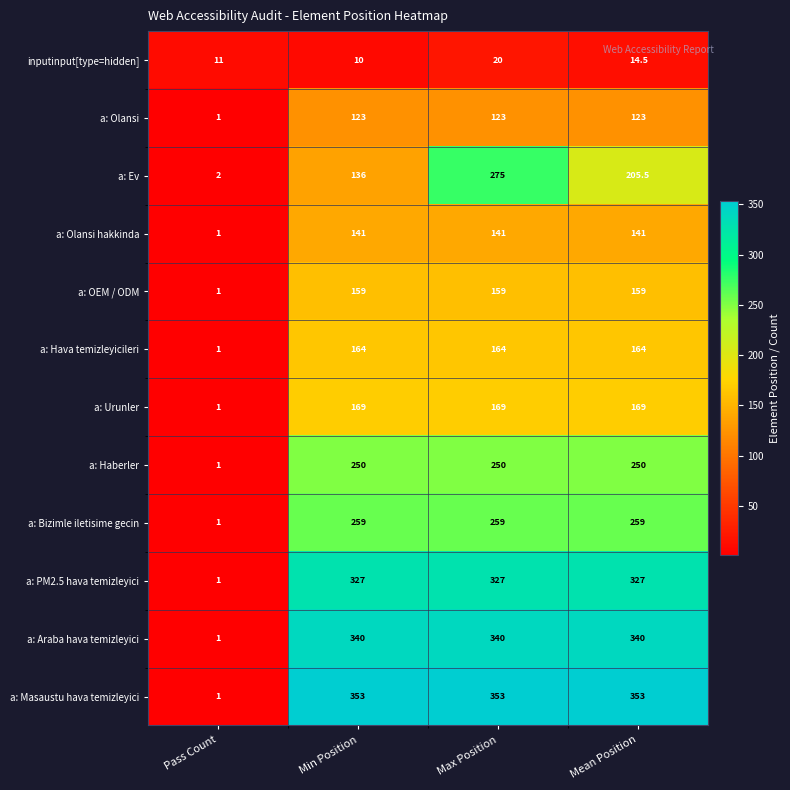

What is the total value across all series at Pass Count?

23.0